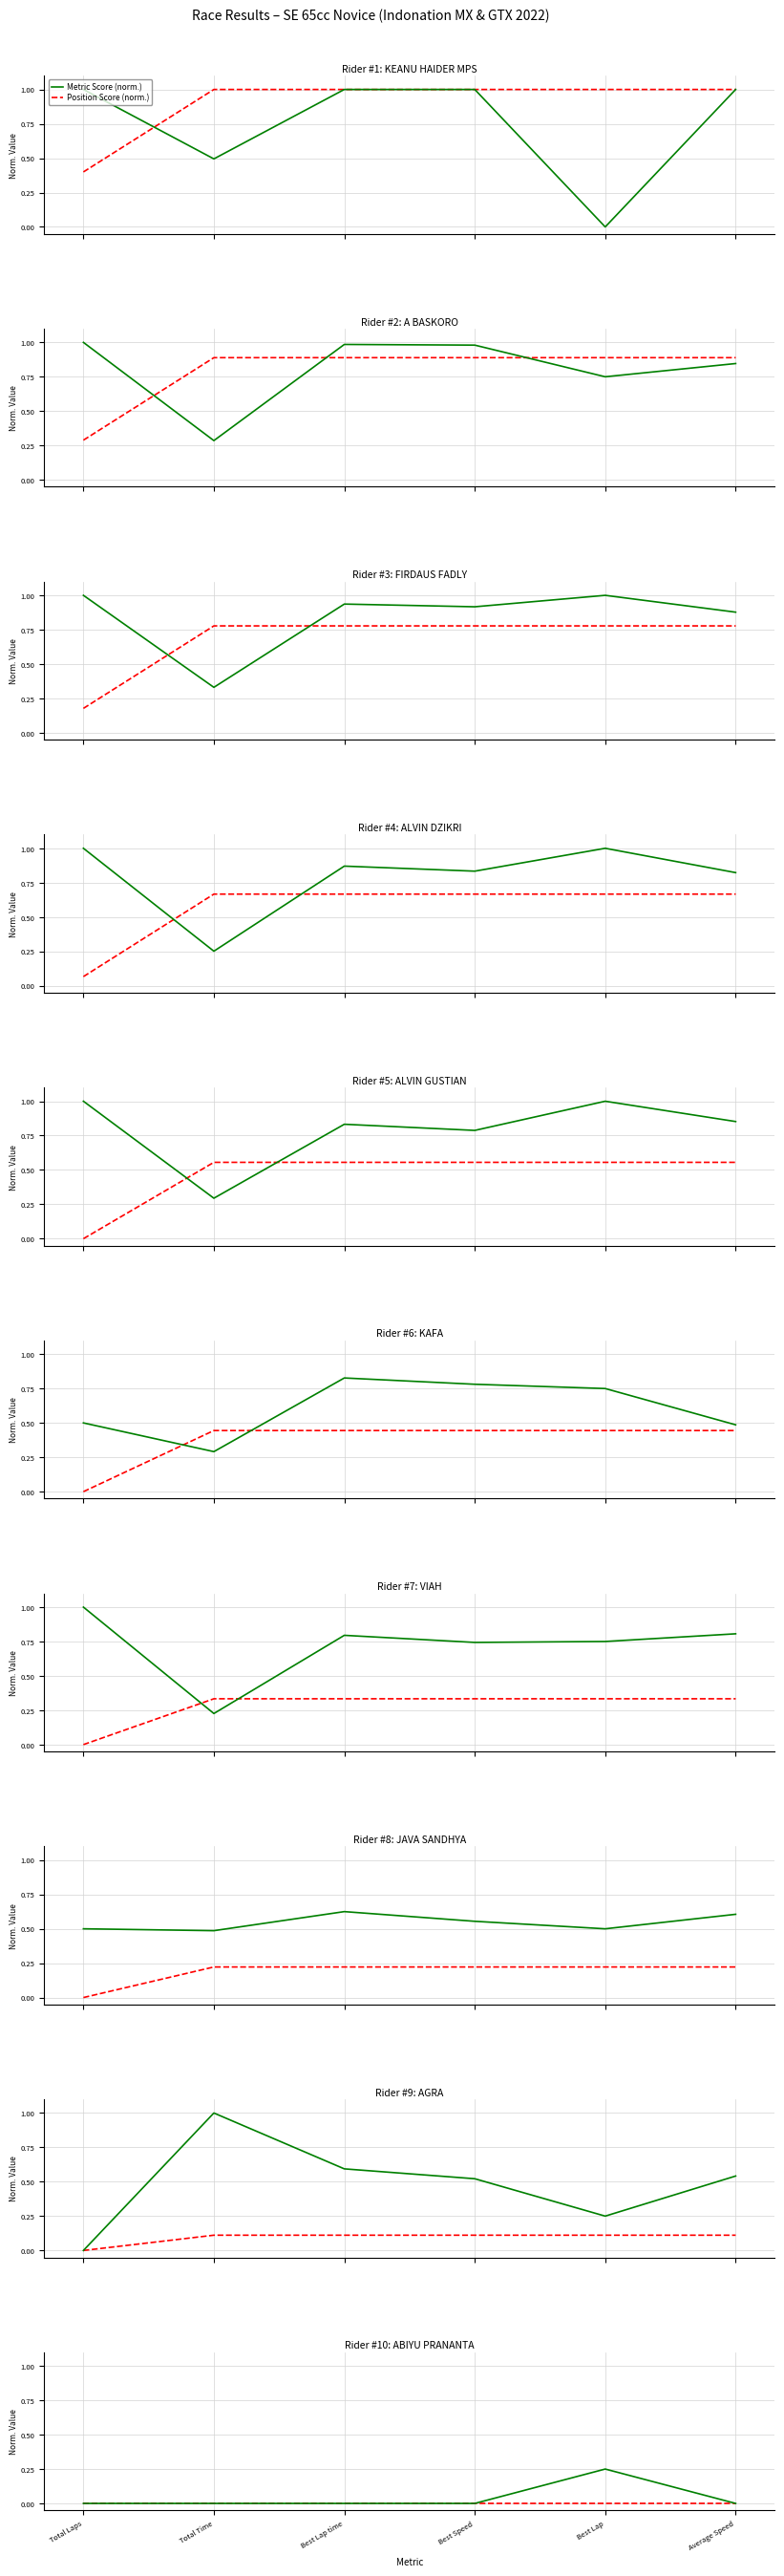

Which has a higher value, Best Lap time or Best Lap?

Best Lap